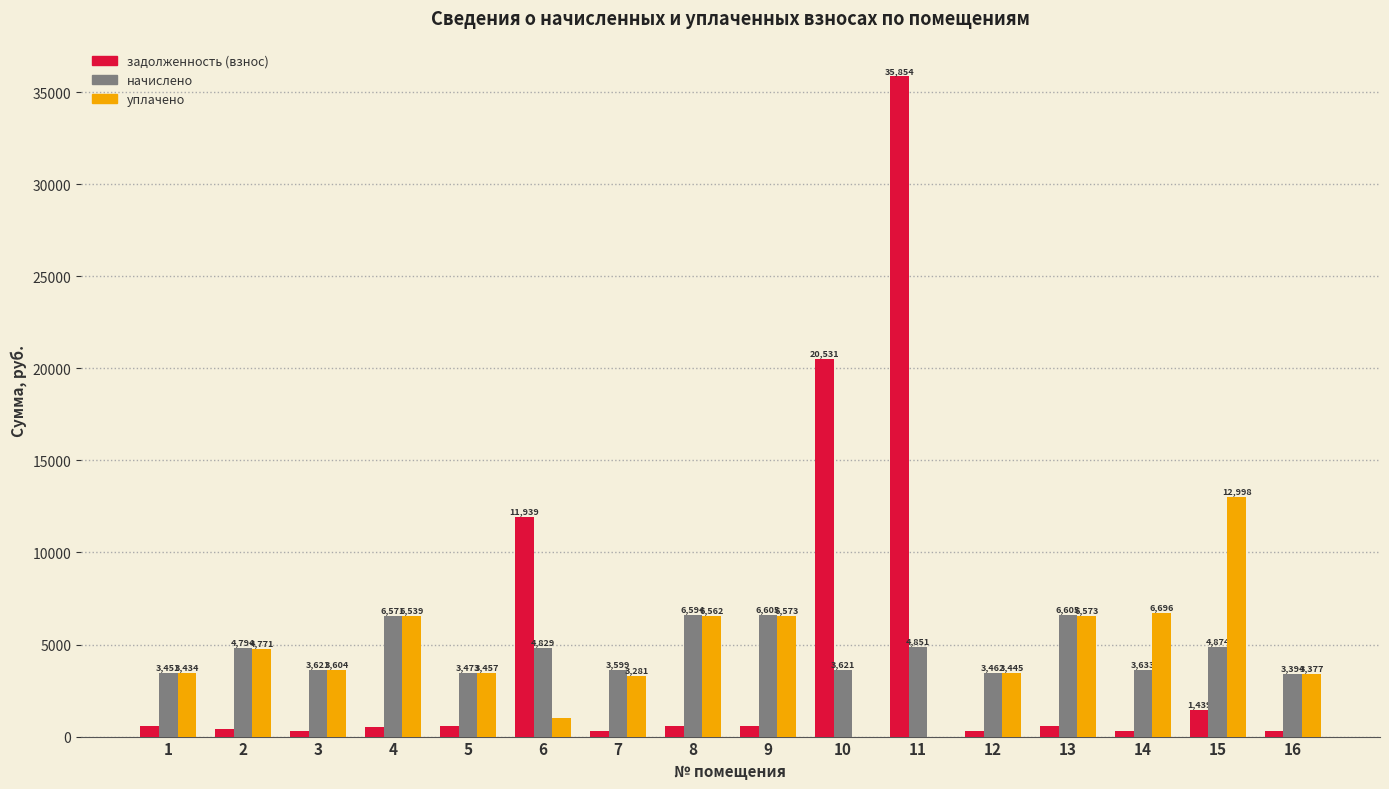

Which series has the largest total across all categories?

задолженность (взнос)